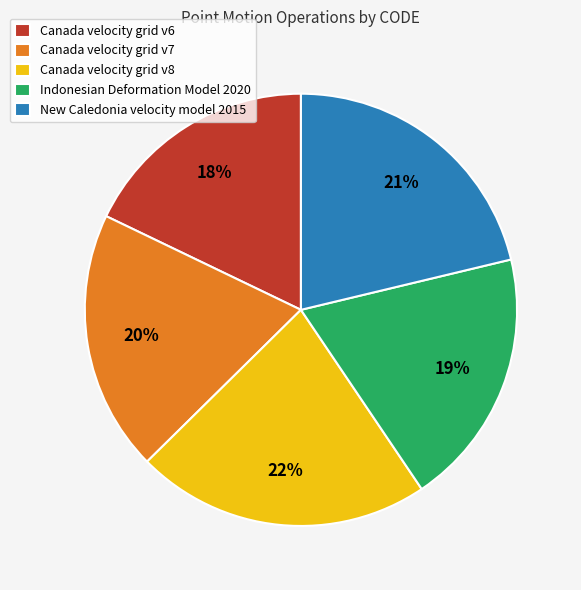

Combined, do Canada velocity grid v6 and New Caledonia velocity model 2015 account for over 50%?

No